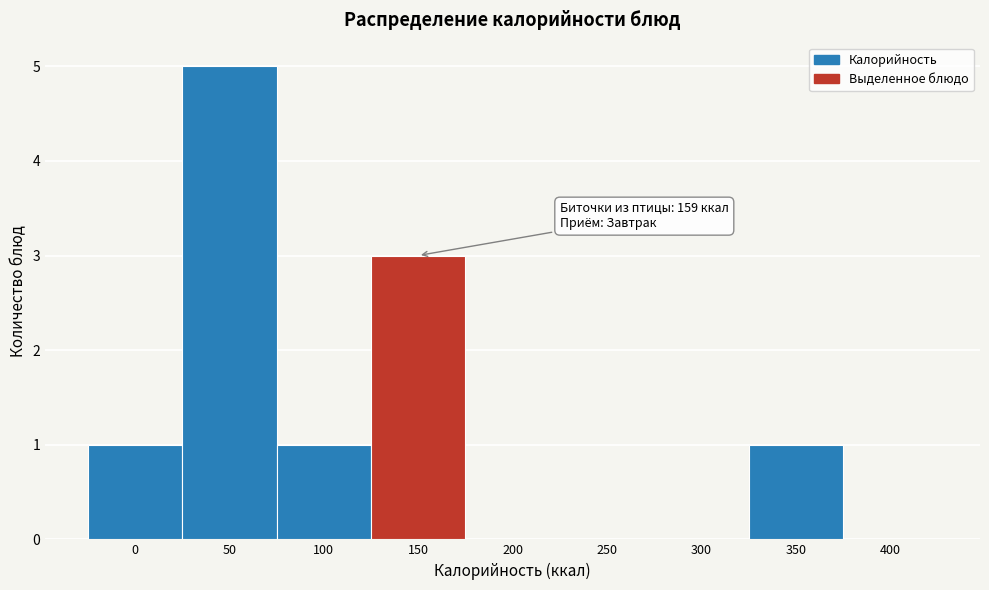

Reading left to right, list all the values displayed in this chart.

0=1	50=5	100=1	150=3	200=0	250=0	300=0	350=1	400=0